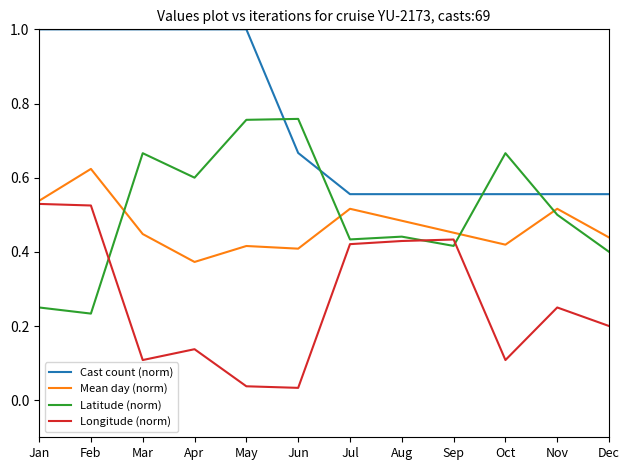

Is the value of Latitude (norm) at Dec greater than the value of Cast count (norm) at May?

No